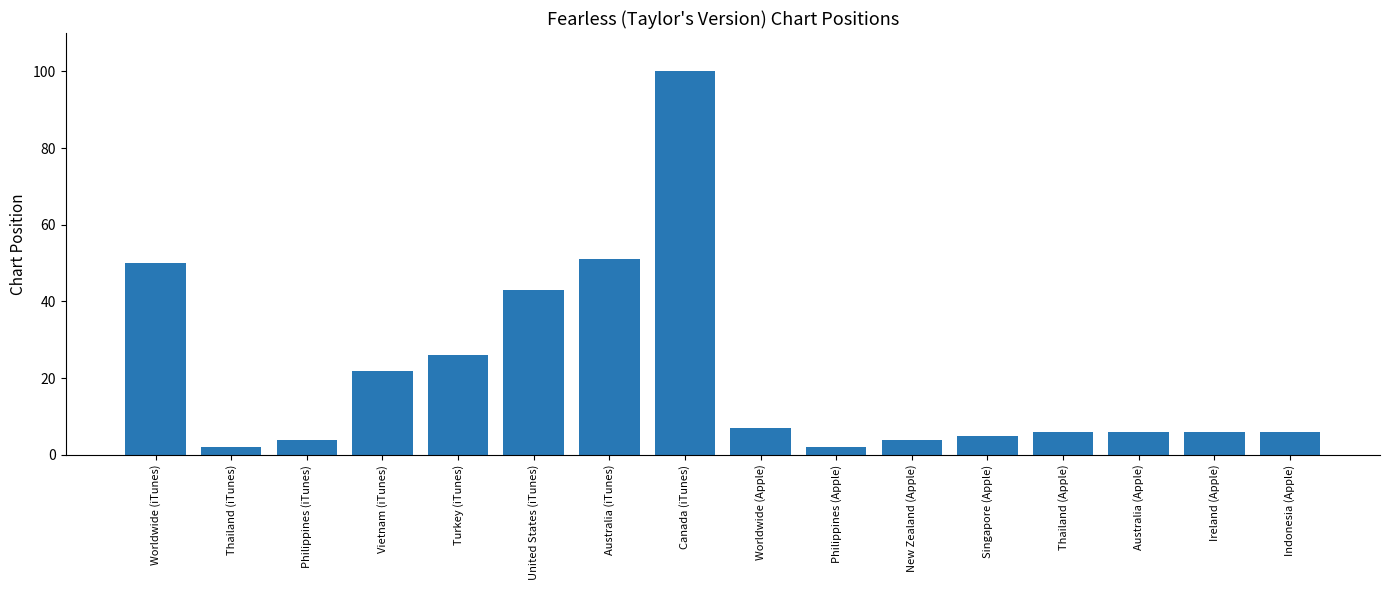

What is the maximum value shown in the chart?

100